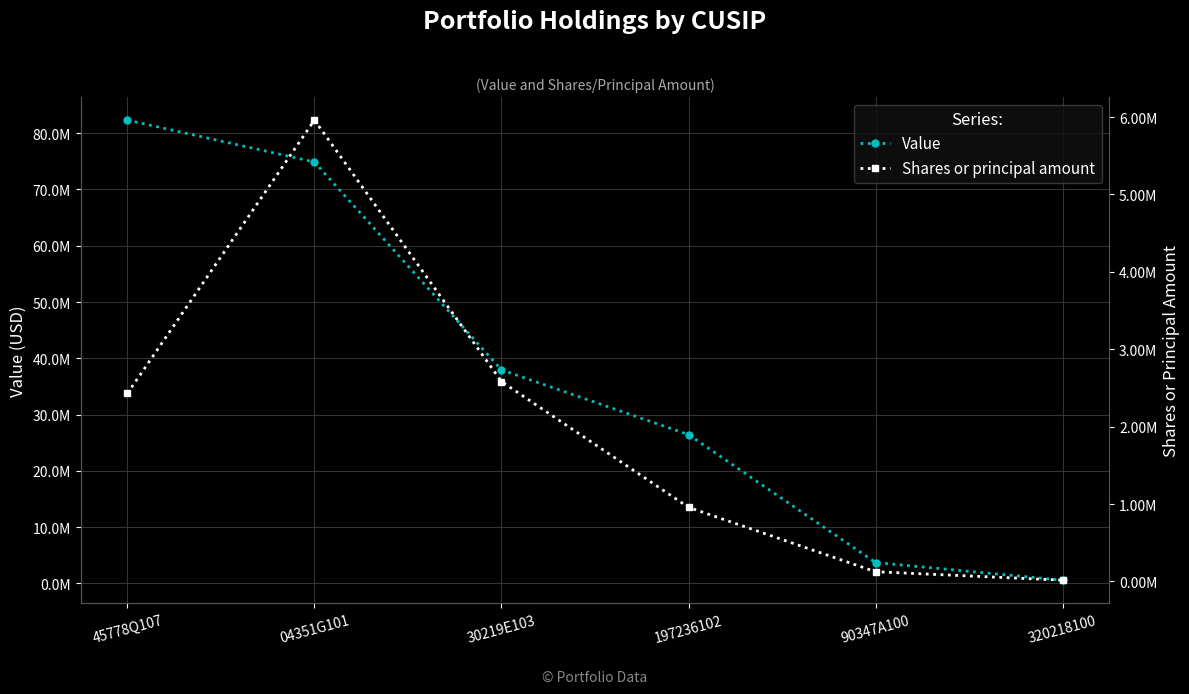

How many categories are shown in the chart?

6